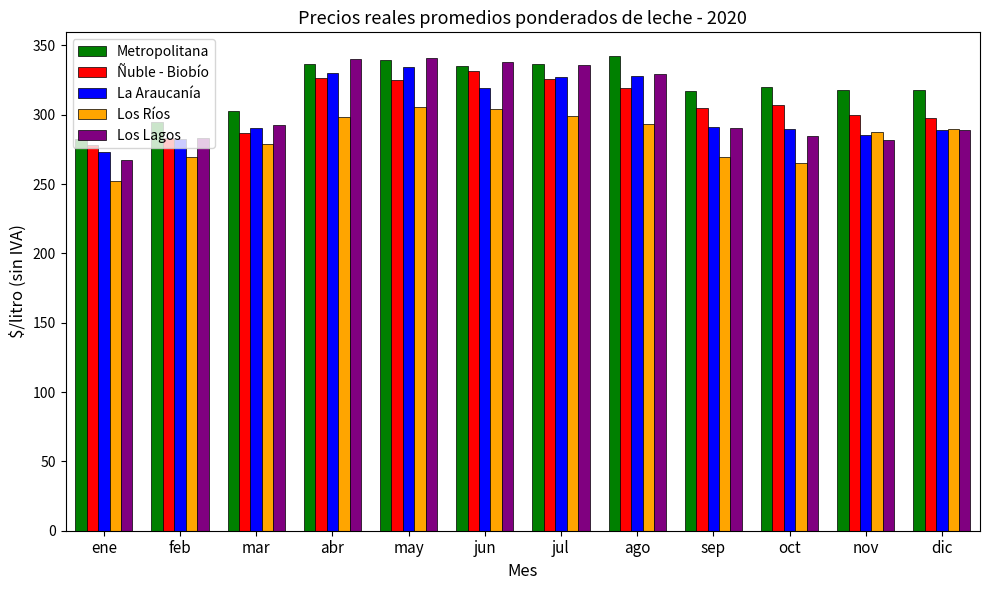

What is the greatest value displayed?

342.3